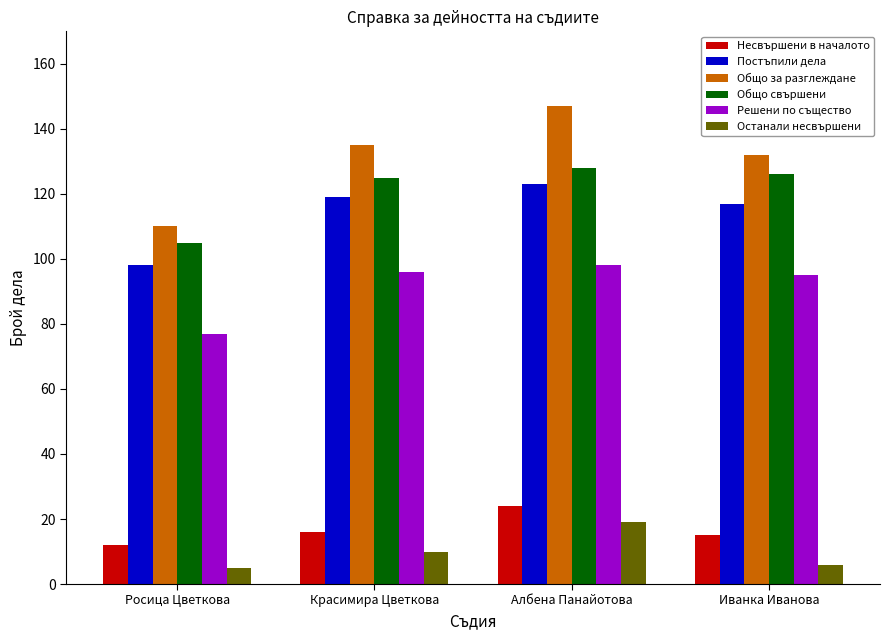

What is the average value of the Останали несвършени series?

10